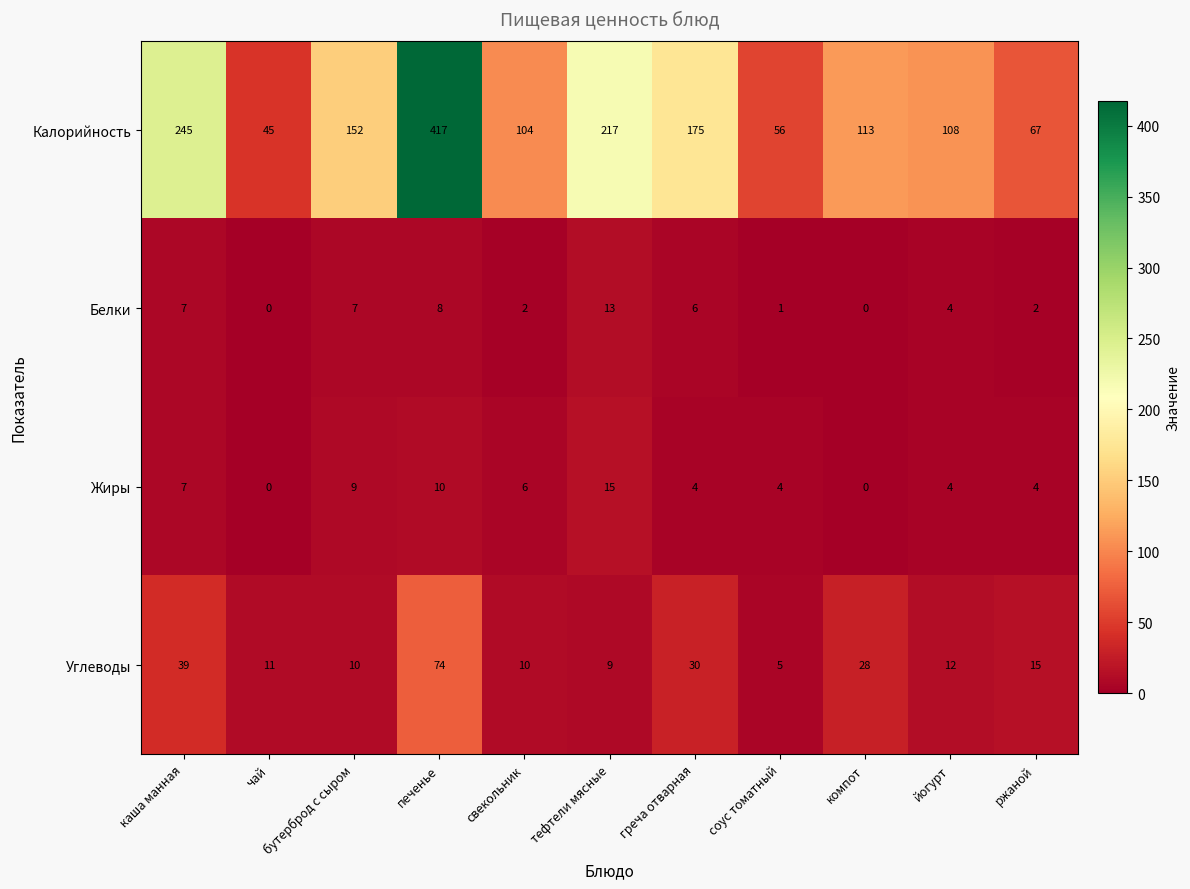

The Углеводы series shows 39 at каша манная. True or false?

True